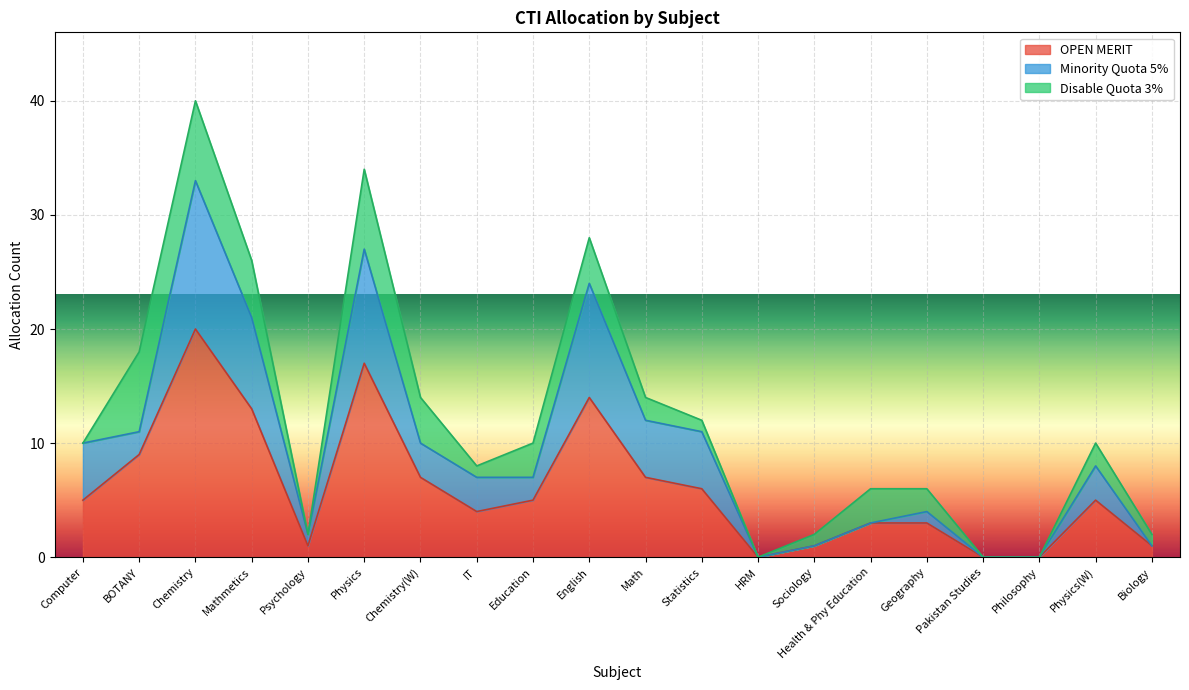

Read the OPEN MERIT value at Statistics.

6